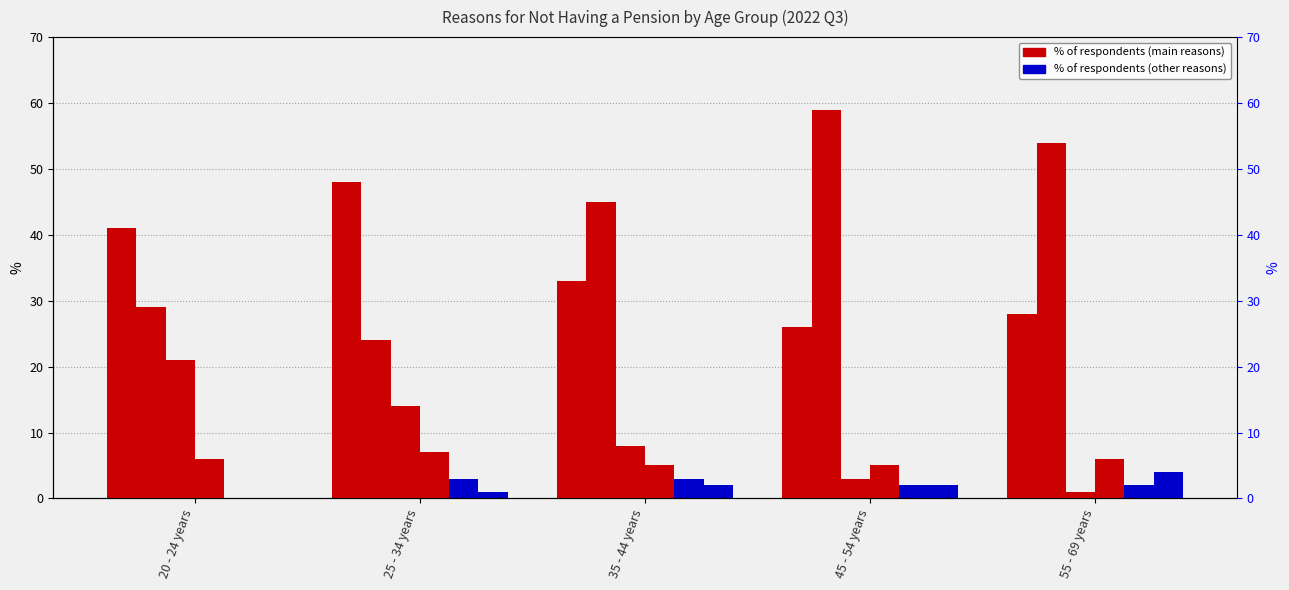

Count the number of data series in this chart.

6